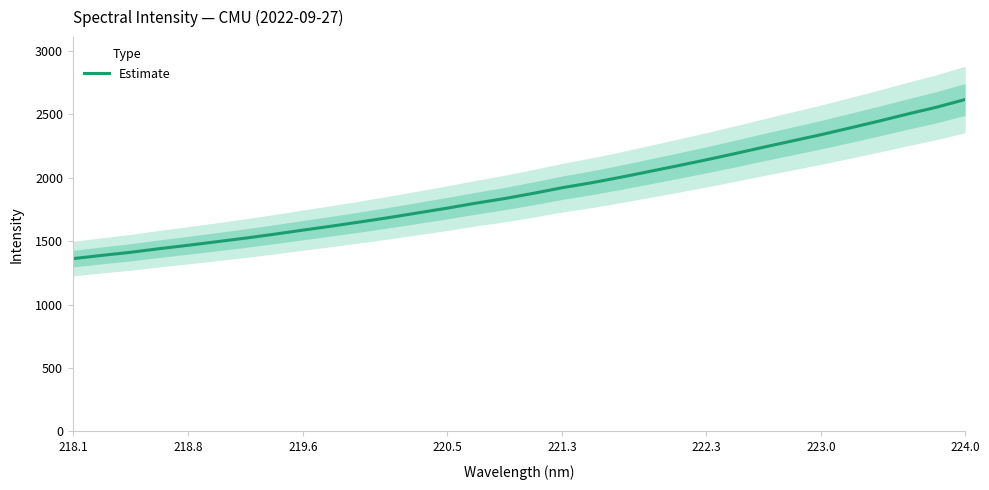

What is the maximum value for Estimate?

2615.5